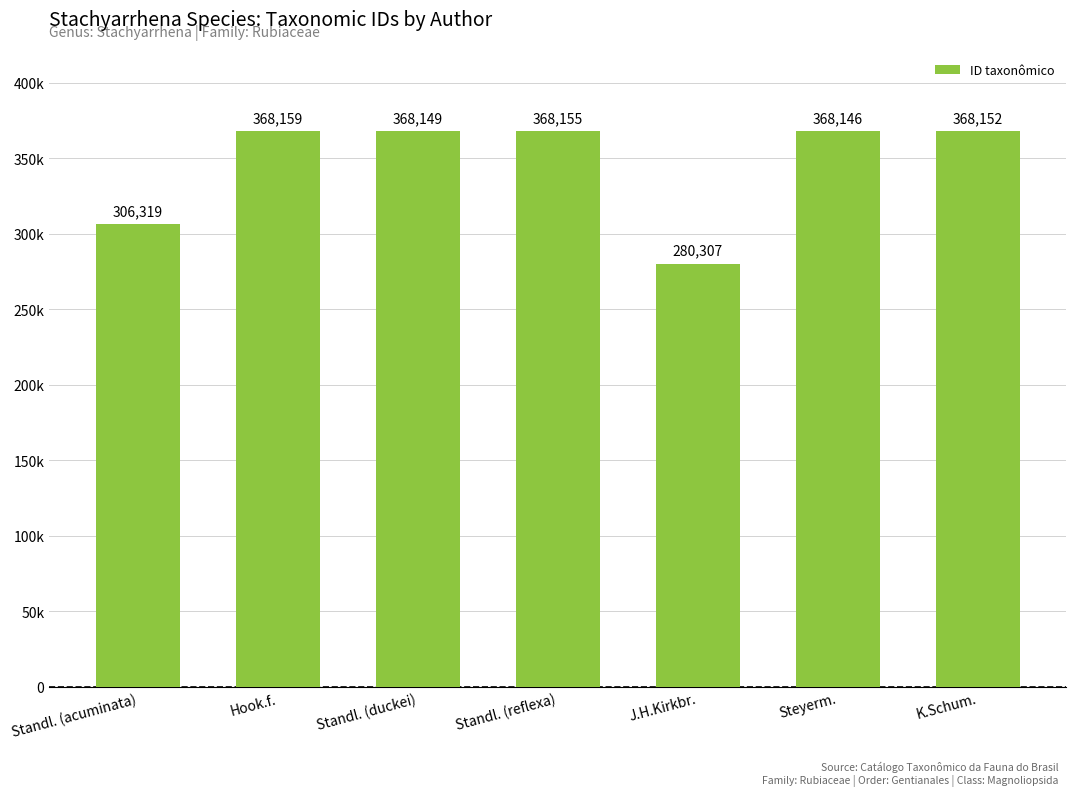

Are the bars horizontal?

No